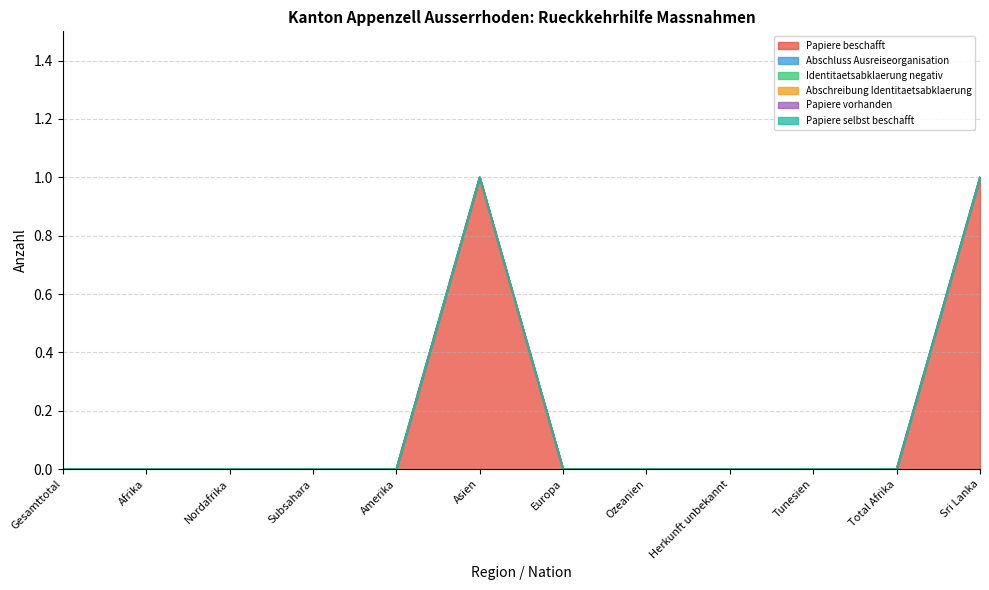

Which category has the lowest value across all series?

Gesamttotal